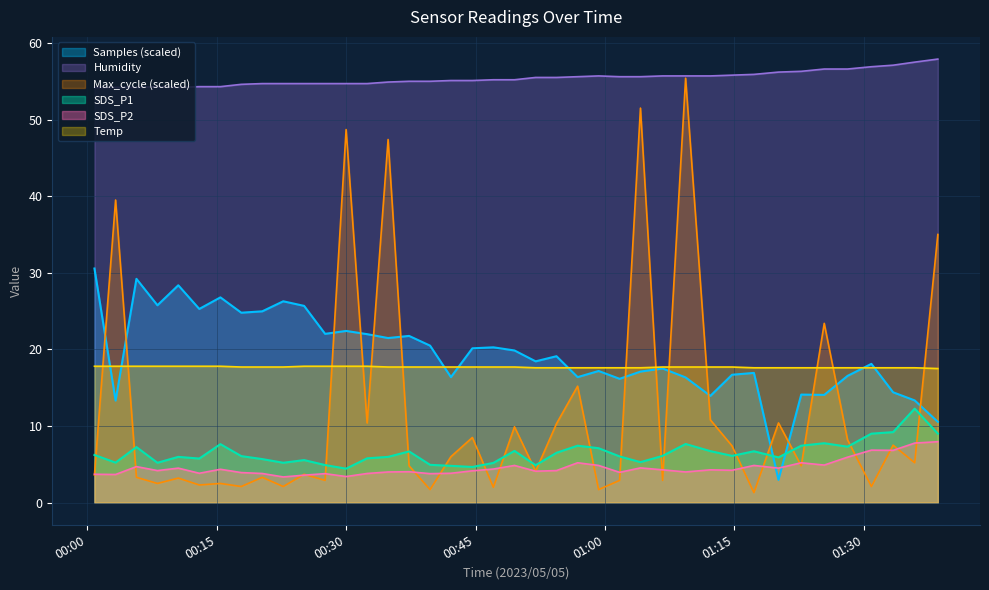

How many interior local valleys does the Humidity series have?

1